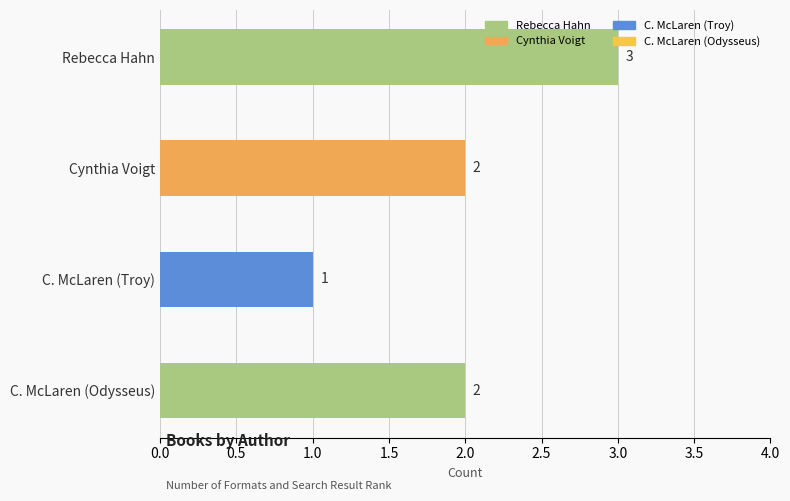

What is the greatest value displayed?

3